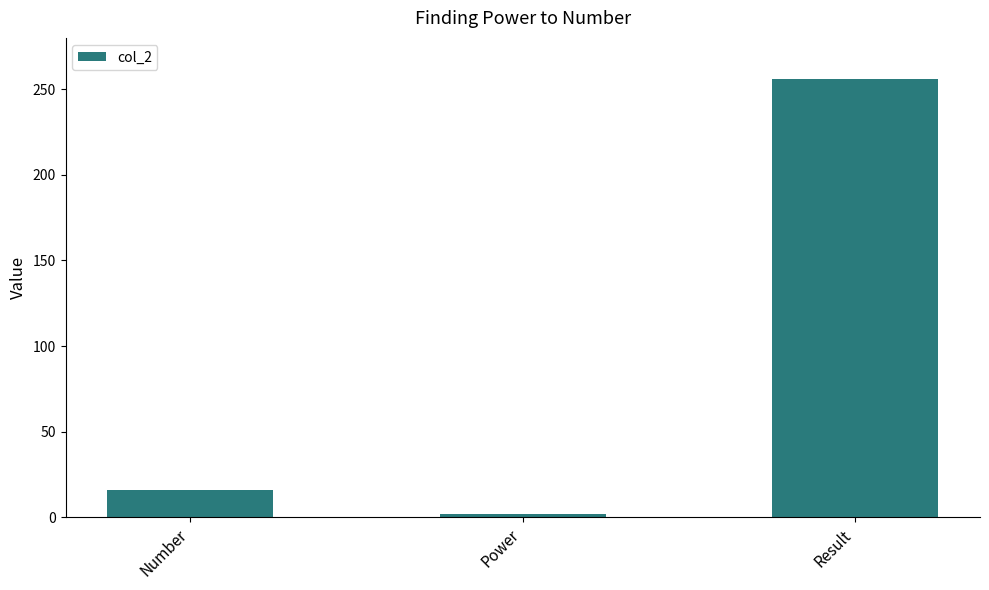

Reading left to right, extract all data points from this chart.

16	2	256